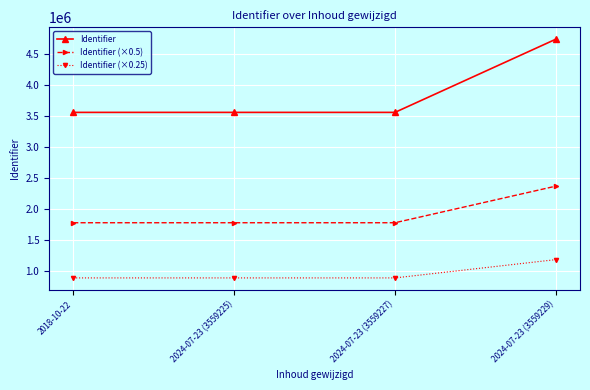

What are all the series names shown in the legend?

Identifier, Identifier (×0.5), Identifier (×0.25)